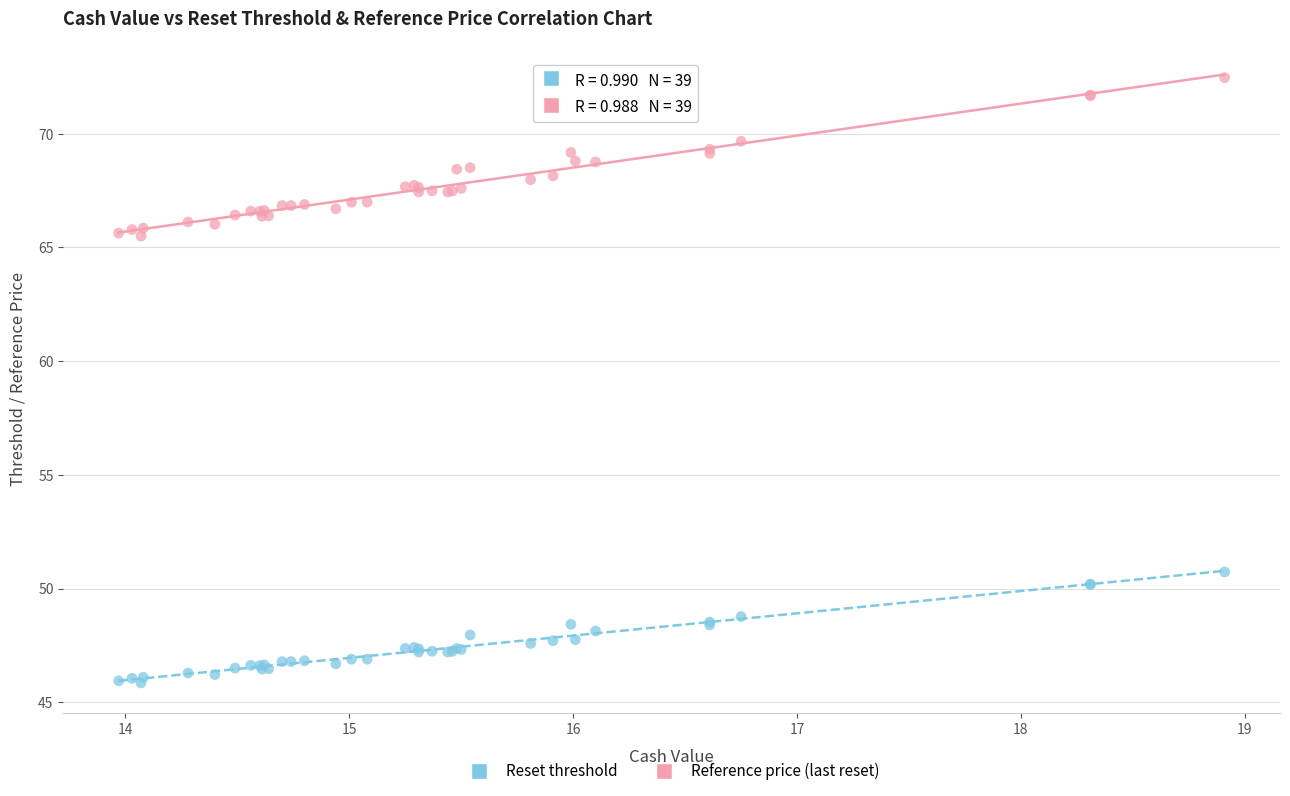

Which series has the largest Y range (max minus min)?

Reference price (last reset)